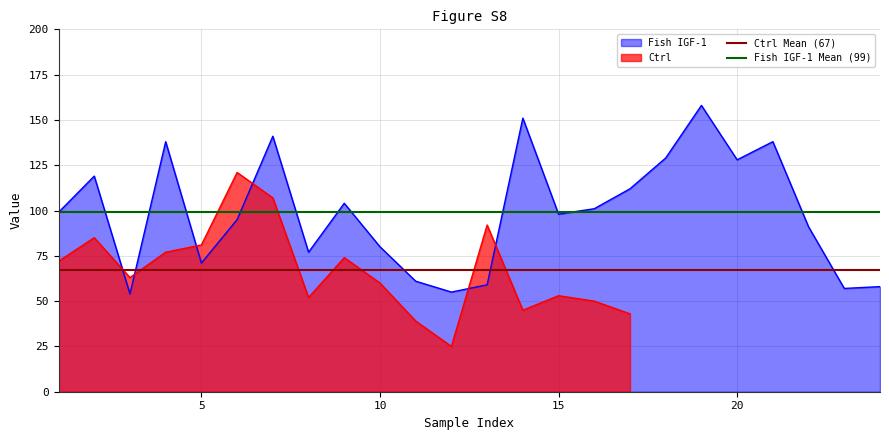

What is the minimum value for Fish IGF-1?

54